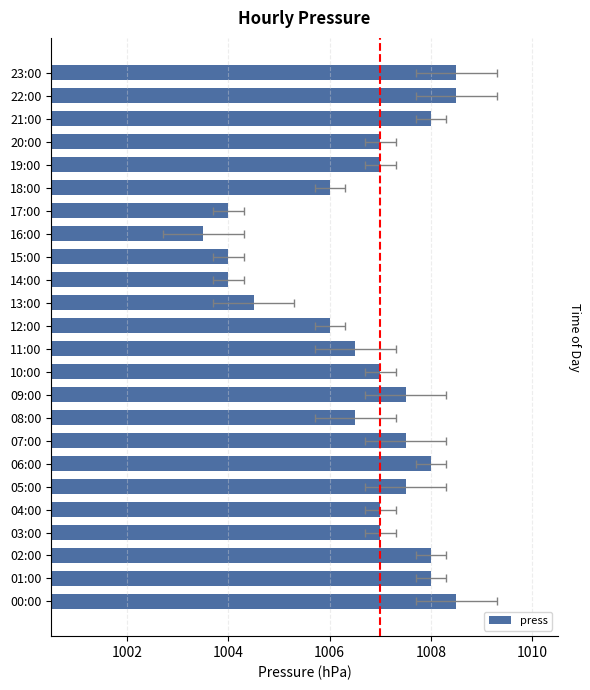

What is the value of the 6th bar from the left?

1007.5